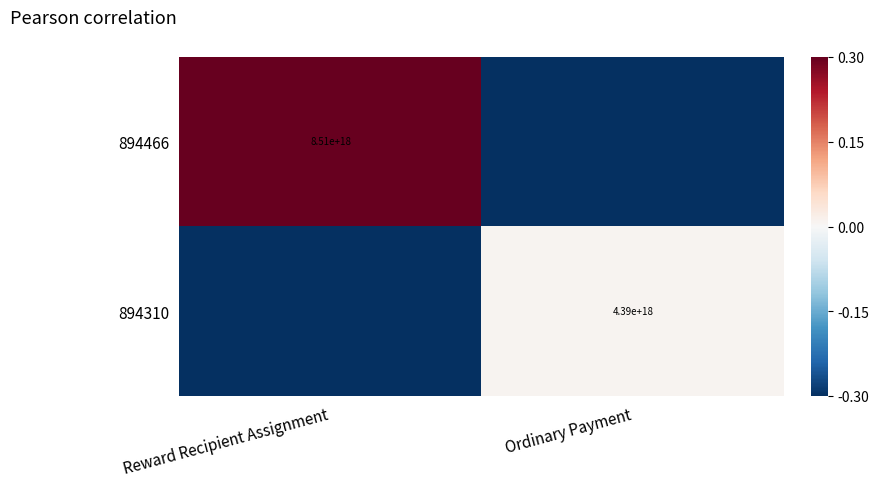

Between Reward Recipient Assignment and Ordinary Payment, which is larger?

Reward Recipient Assignment